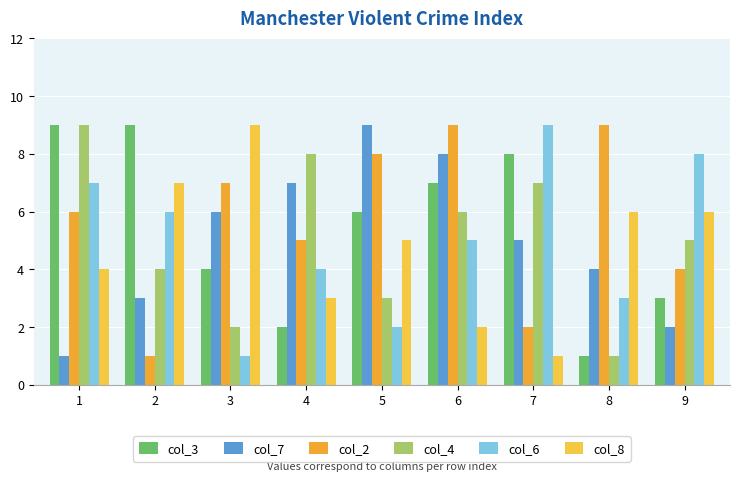

Which series has the widest spread of values?

col_3